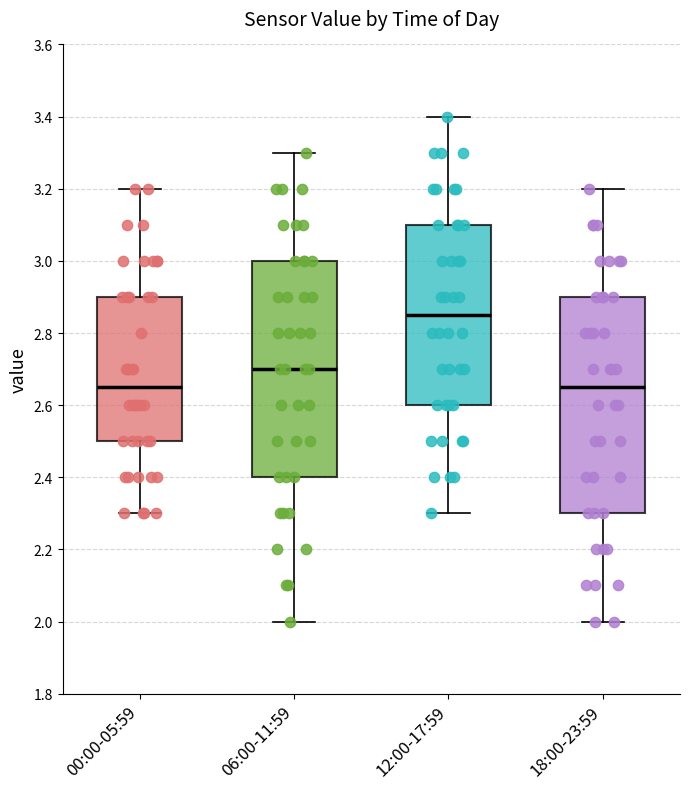

Reading left to right, transcribe this box plot: for each box, give where its median line is, the range the box spans, and where its two whiskers end, as read against the y-axis. The values are not printed on the chart, so give them approximately, as read against the axis.

00:00-05:59: median 2.66, box 2.50 to 2.90, whiskers 2.30 to 3.20
06:00-11:59: median 2.70, box 2.40 to 3.00, whiskers 2.00 to 3.30
12:00-17:59: median 2.86, box 2.60 to 3.10, whiskers 2.30 to 3.40
18:00-23:59: median 2.66, box 2.30 to 2.90, whiskers 2.00 to 3.20